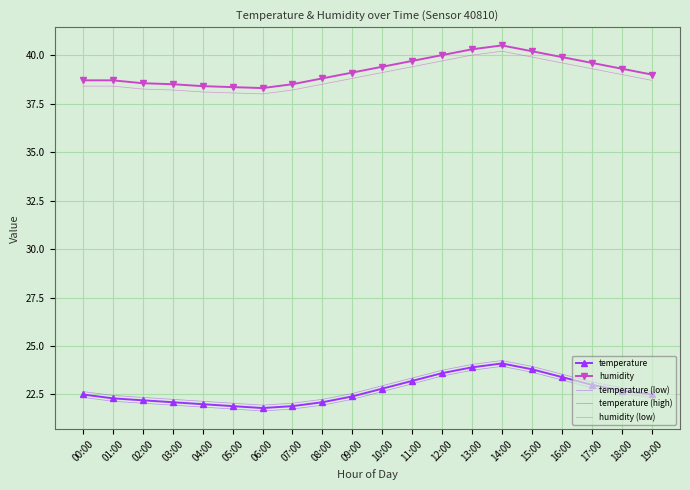

What is the label of the 10th point from the left?

09:00